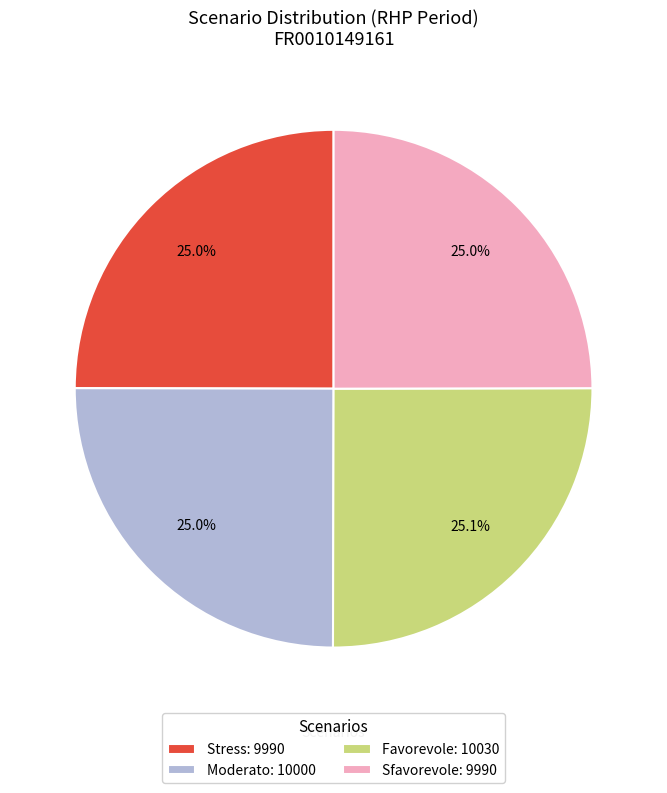

Does any single category account for the majority?

No